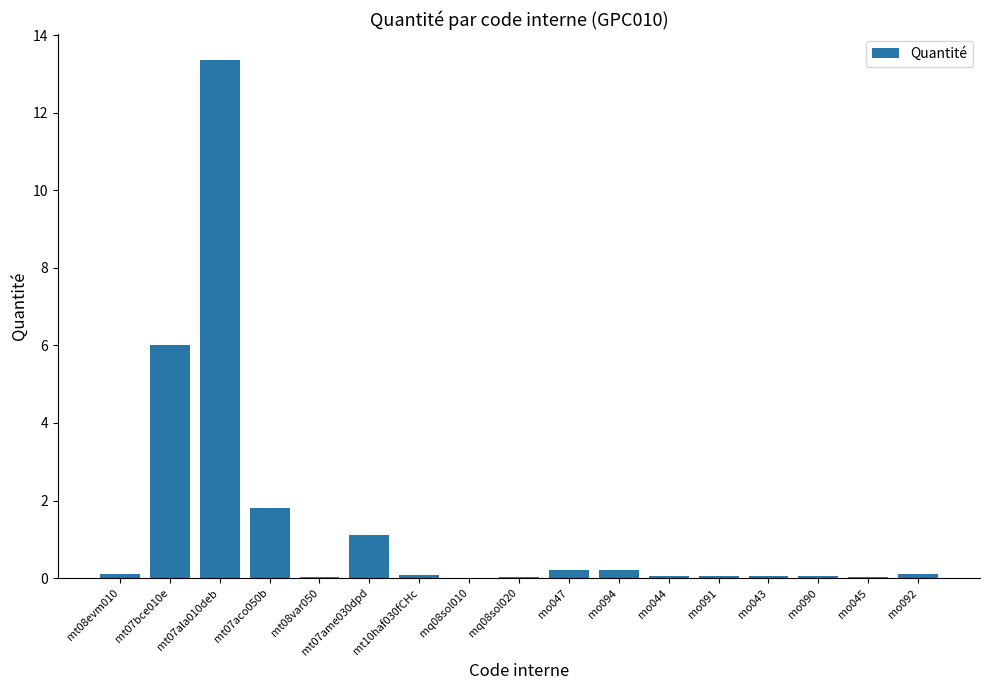

True or false: the data shows 0.1 at mt08evm010.

True